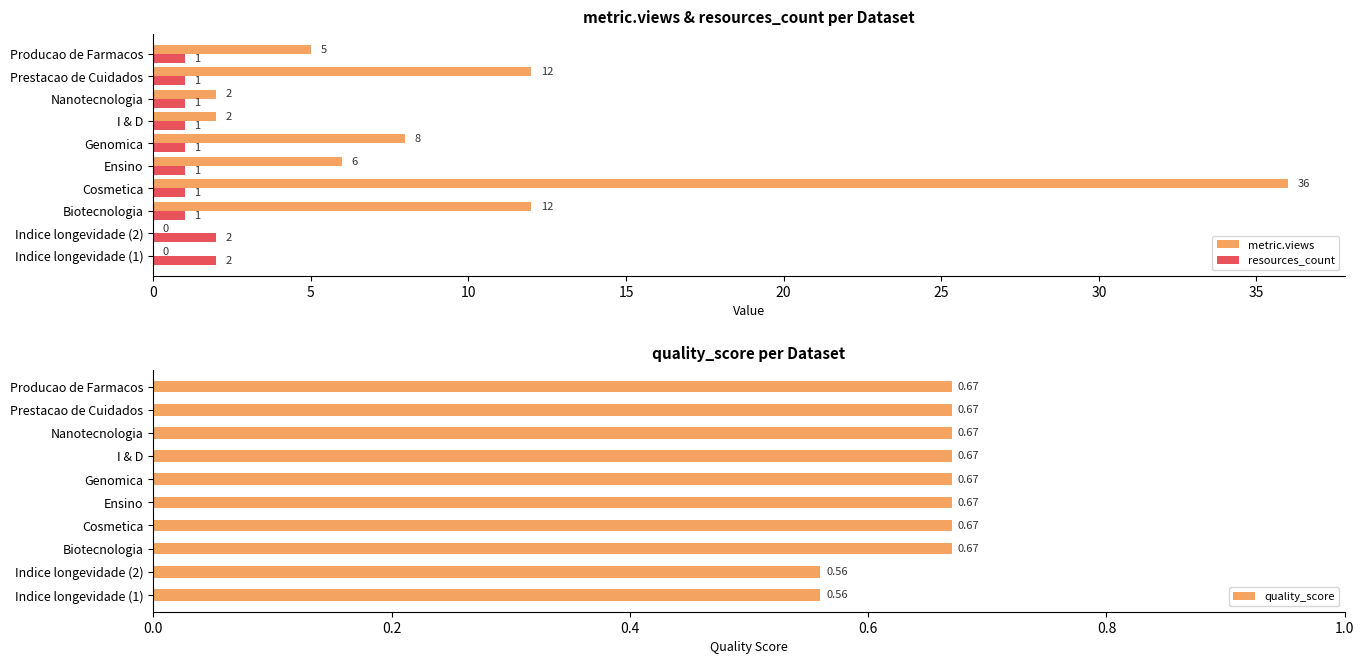

Is it true that metric.views equals 17 at Prestacao de Cuidados?

False